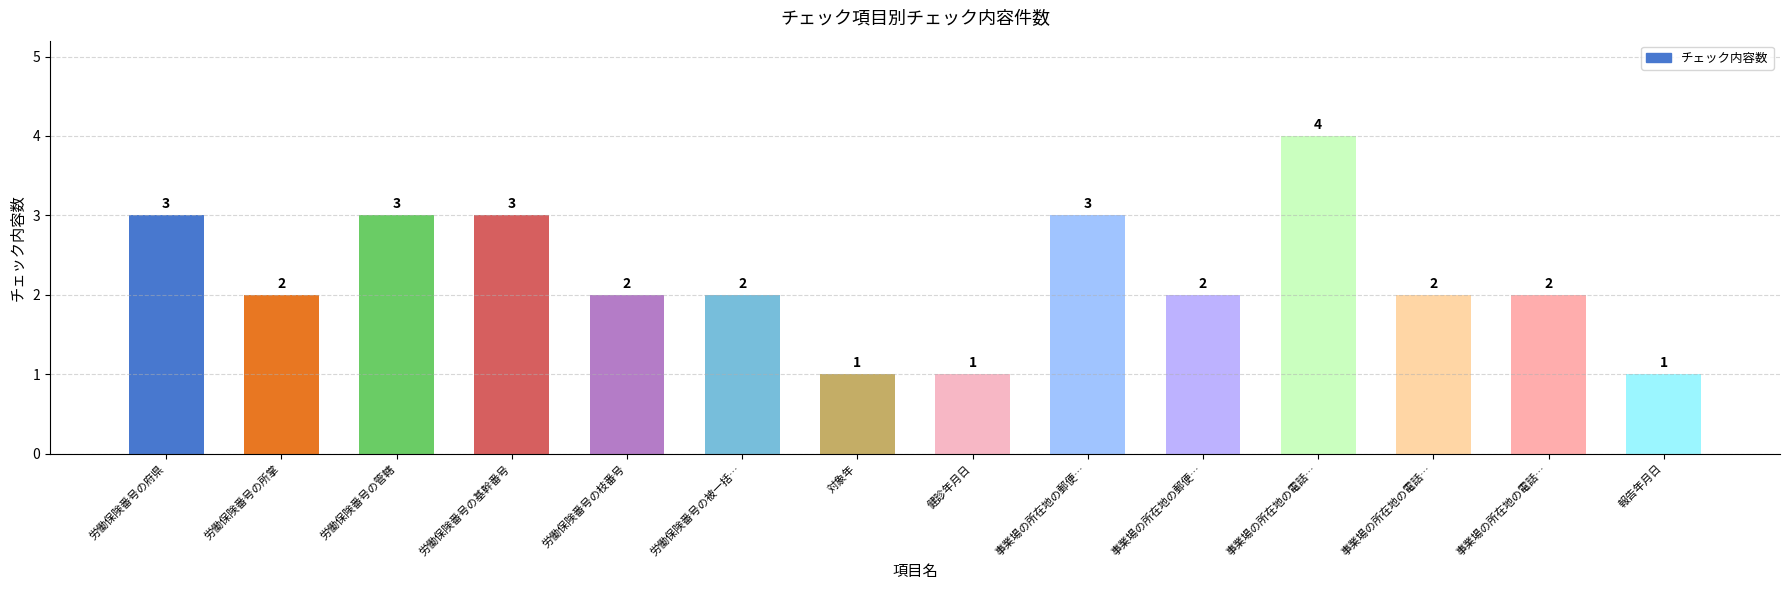

Reading left to right, extract all data points from this chart.

3	2	3	3	2	2	1	1	3	2	4	2	2	1